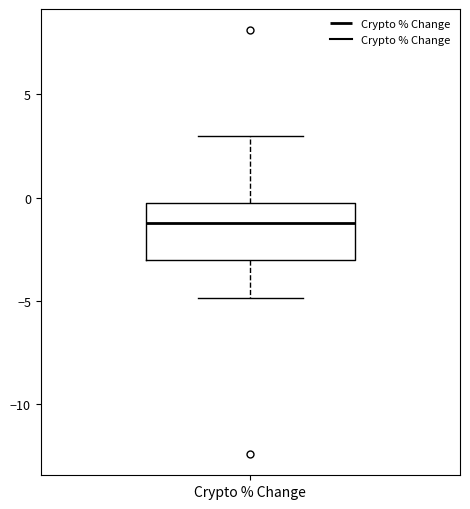

Where is the upper edge of the box for Crypto % Change on the y-axis? The values are not printed on the chart, so give them approximately, as read against the axis.

-0.5